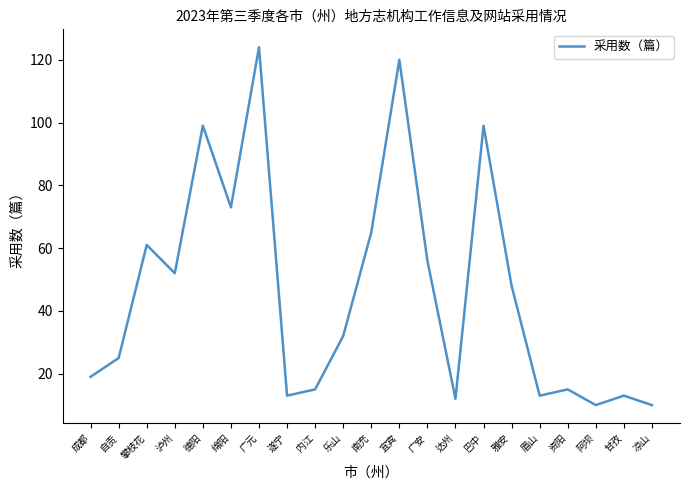

Between 甘孜 and 广元, which is larger?

广元